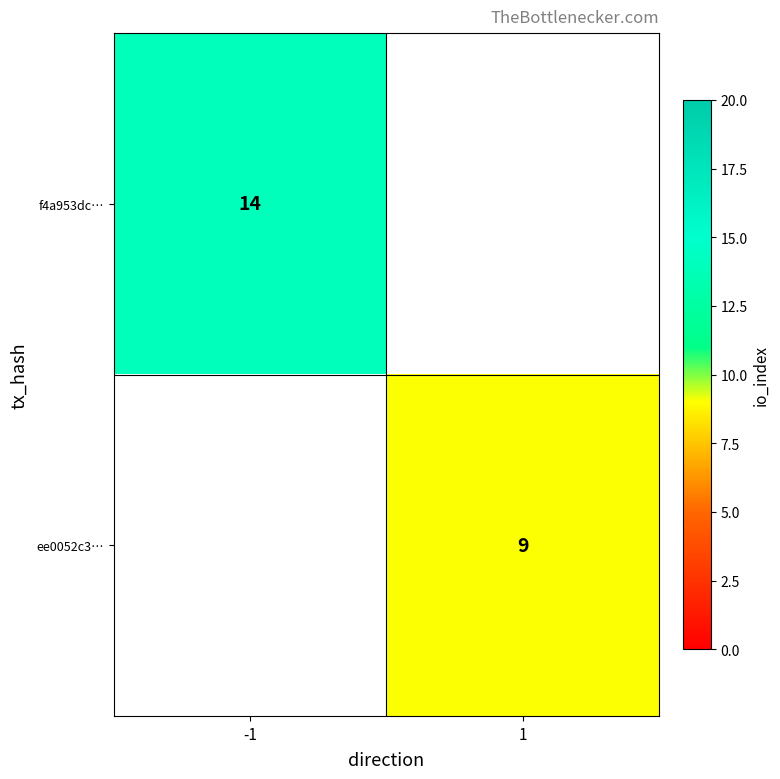

Count the number of categories in the chart.

2